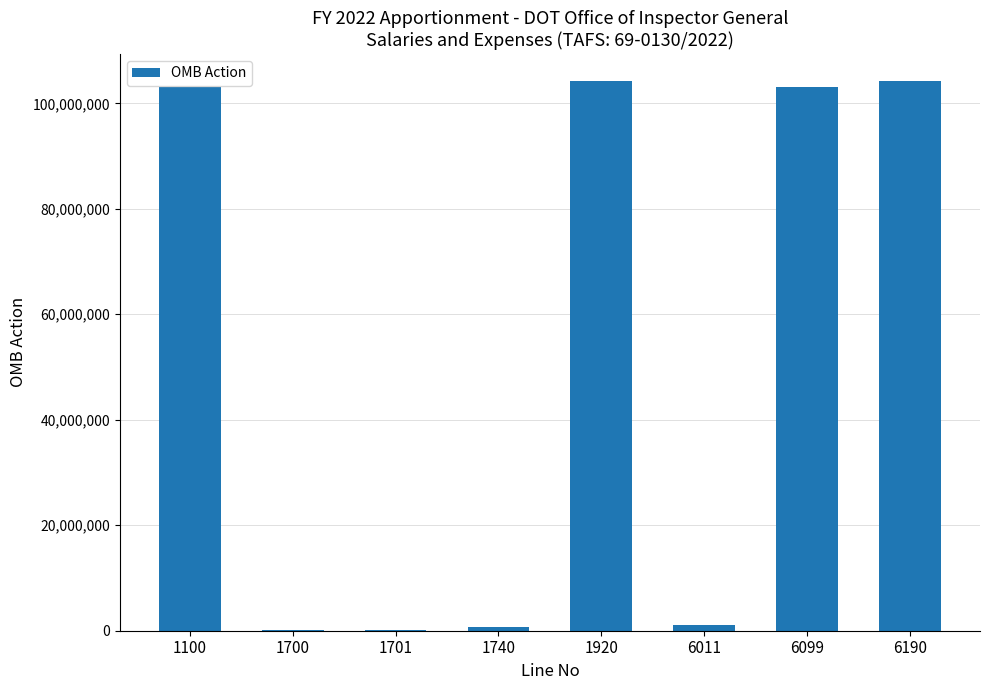

Are the bars horizontal?

No